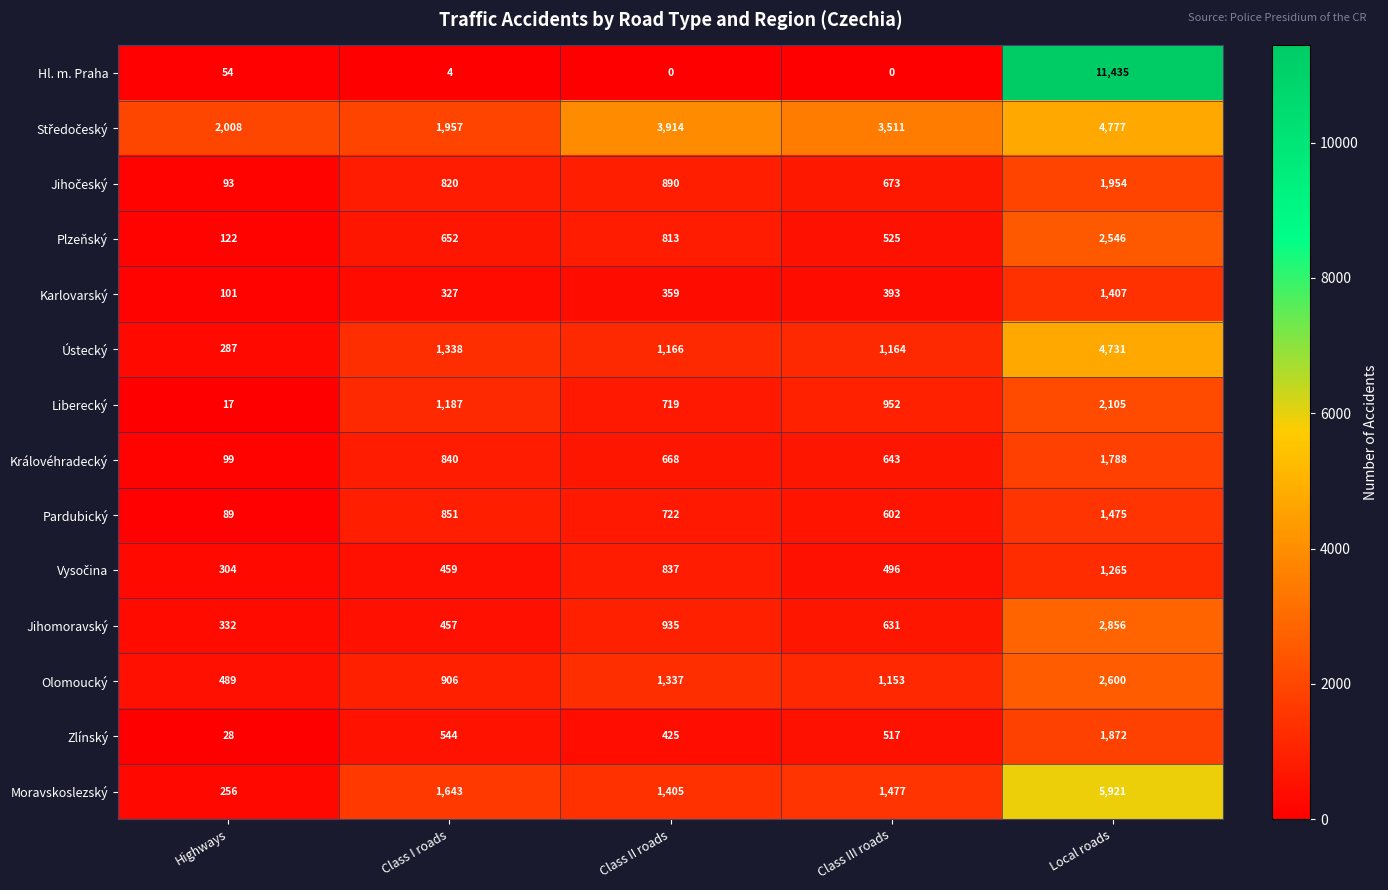

How many distinct data groups are displayed?

14